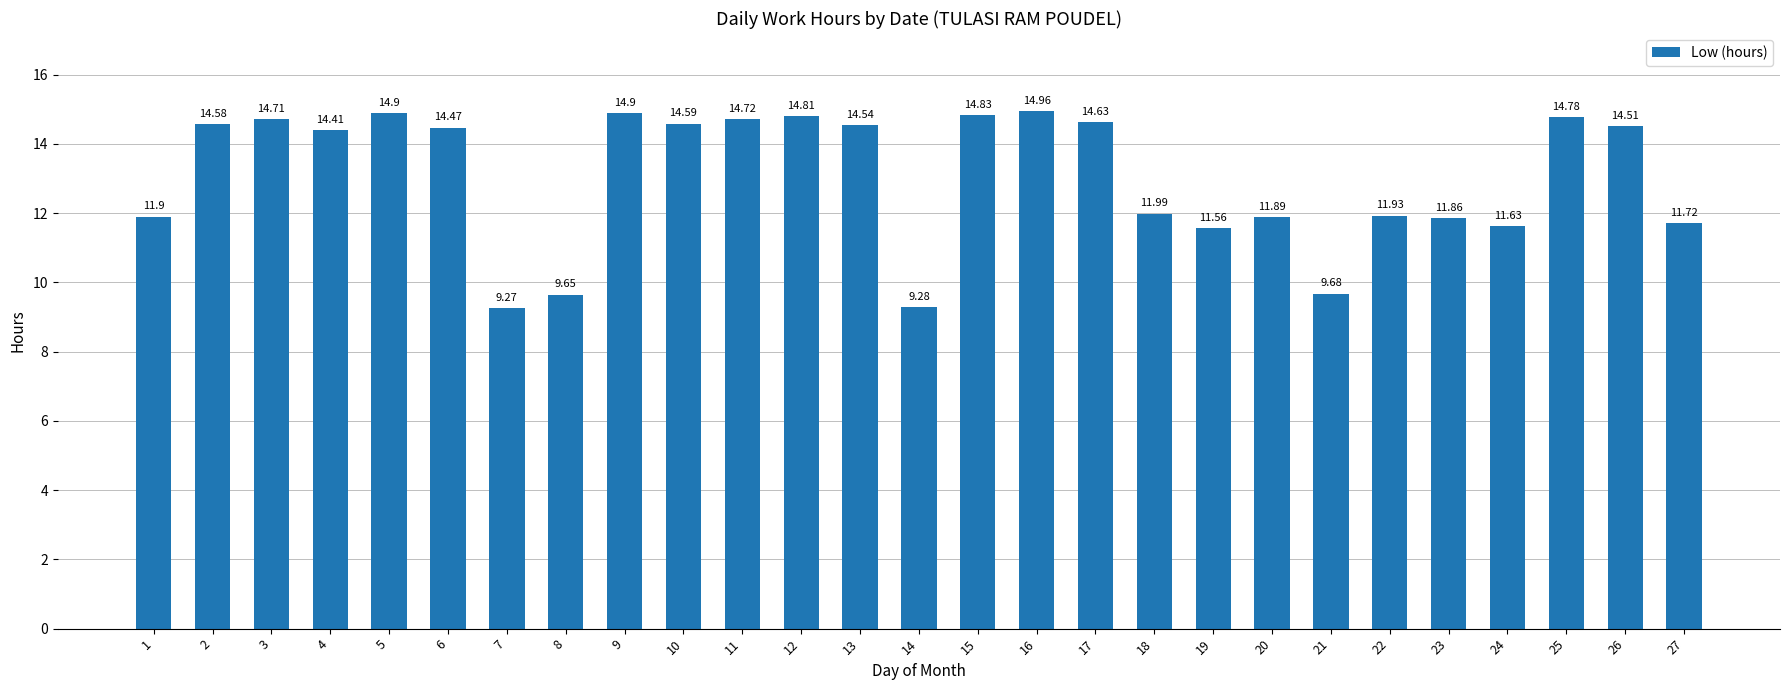

What is the difference between the maximum and minimum values?

5.7